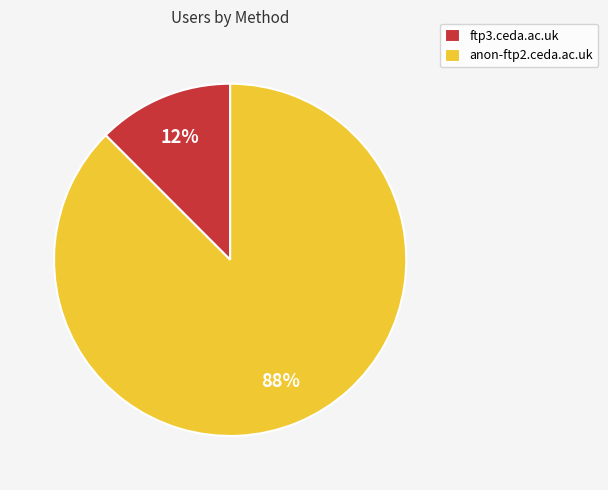

Which slice is the smallest?

ftp3.ceda.ac.uk